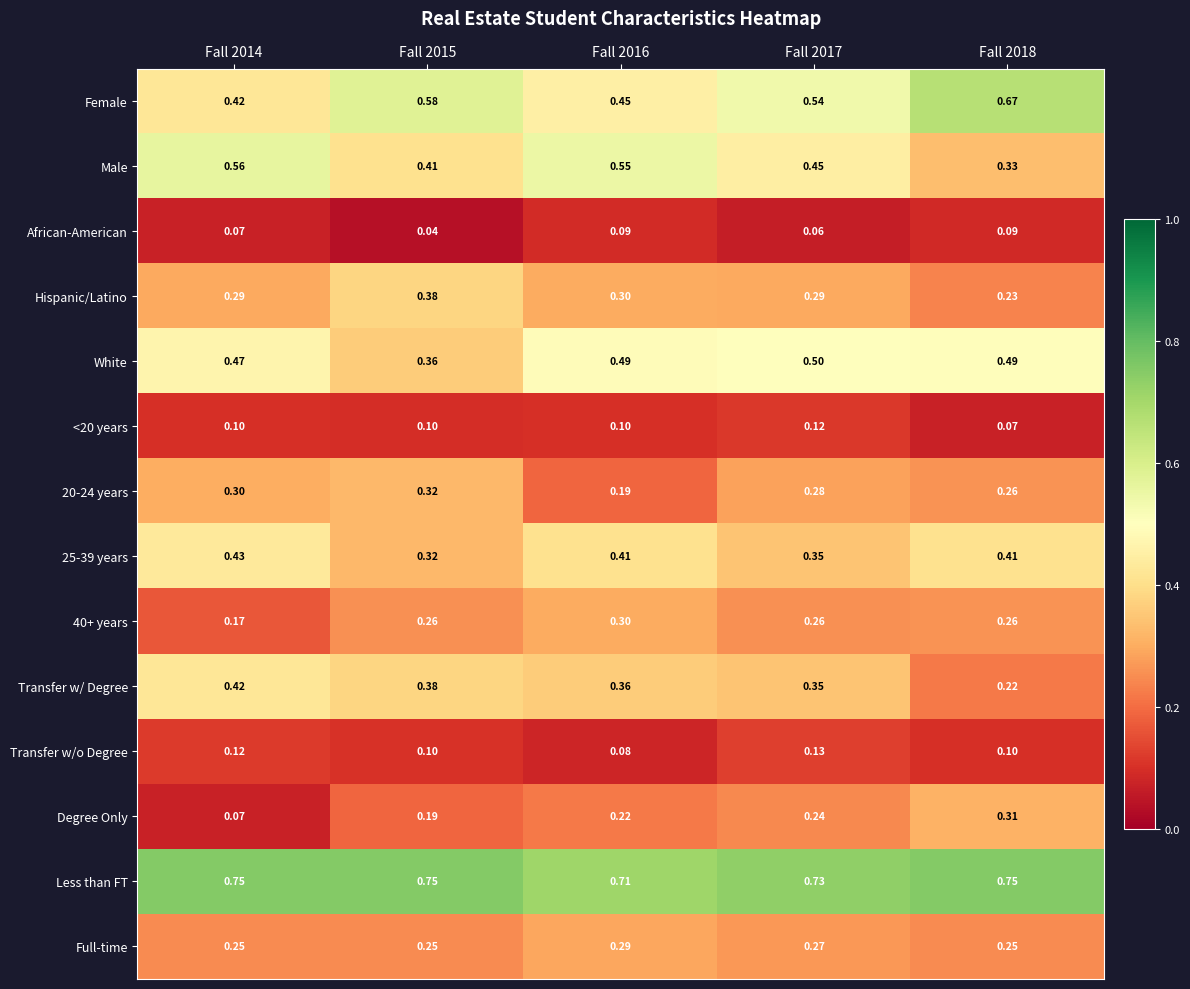

Between Fall 2015 and Fall 2018, which series saw the biggest shift?

Transfer w/ Degree